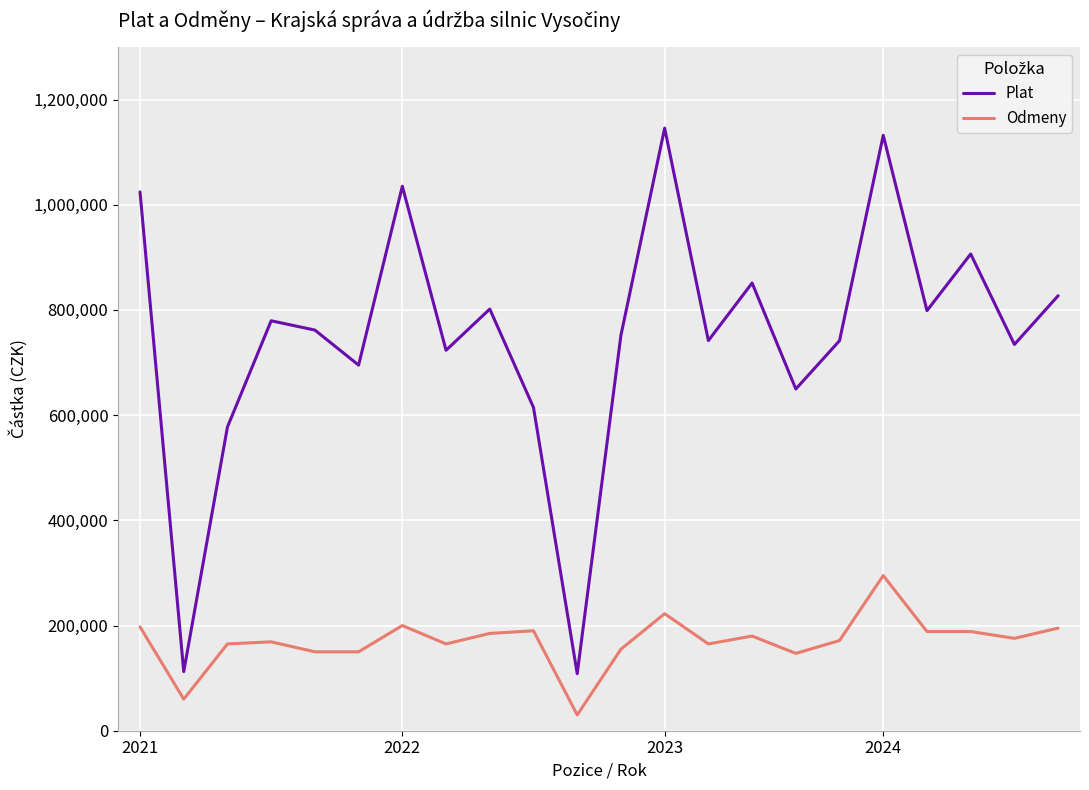

Which series has the largest total across all categories?

Plat